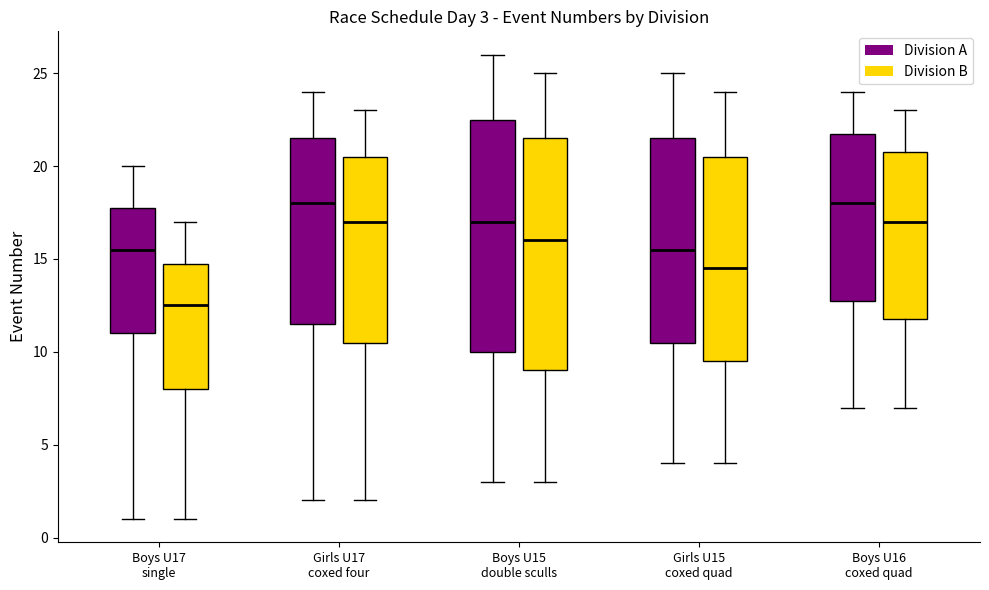

Which box's median line is the lowest?

Boys U17 single (Division B)